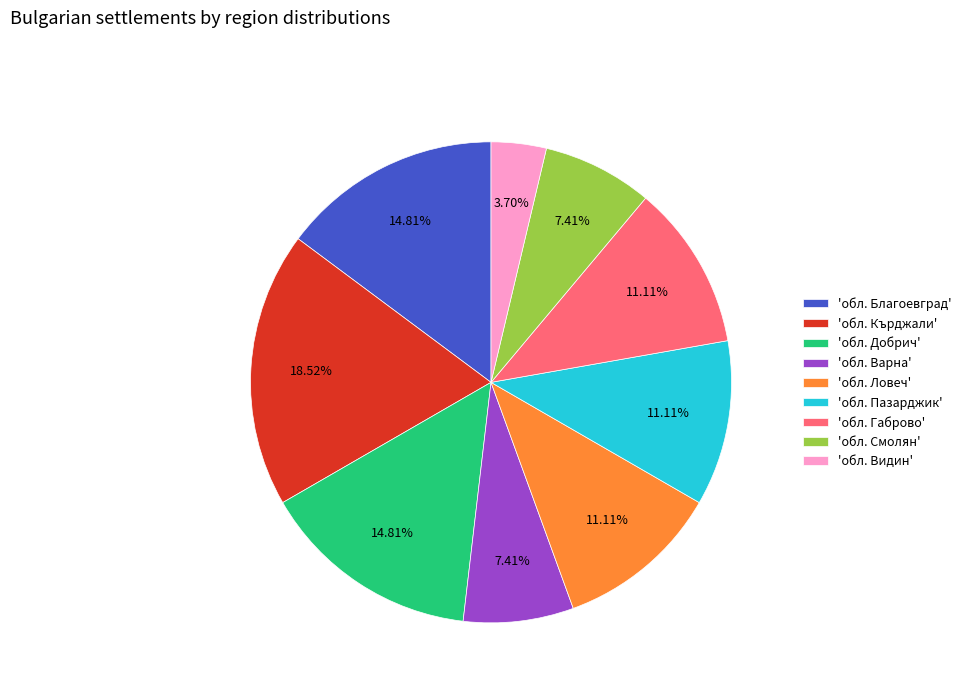

Does 'обл. Габрово' represent more than half of the total?

No